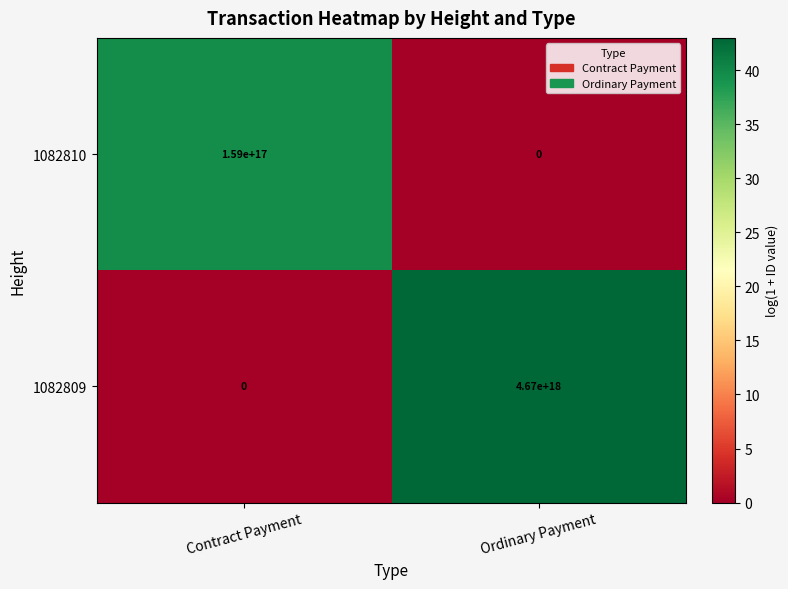

Which category has the highest value in the 1082809 series?

Ordinary Payment